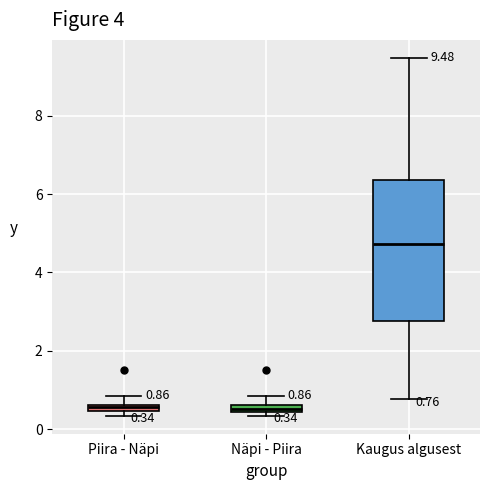

Comparing the boxes themselves (not the whiskers), which one is the tallest?

Kaugus algusest